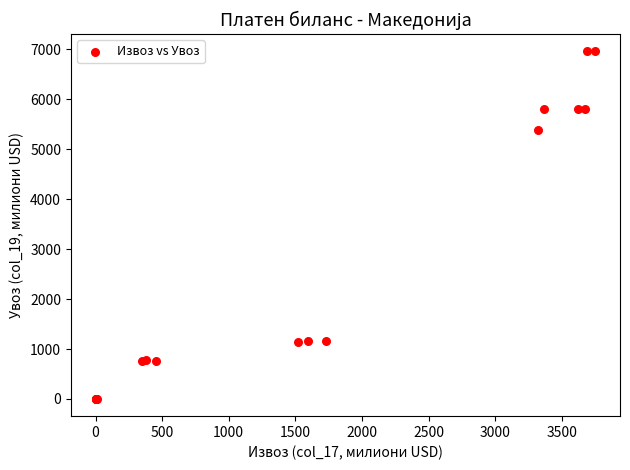

What Y value in the scatter plot is closest to 3482?

5392.5